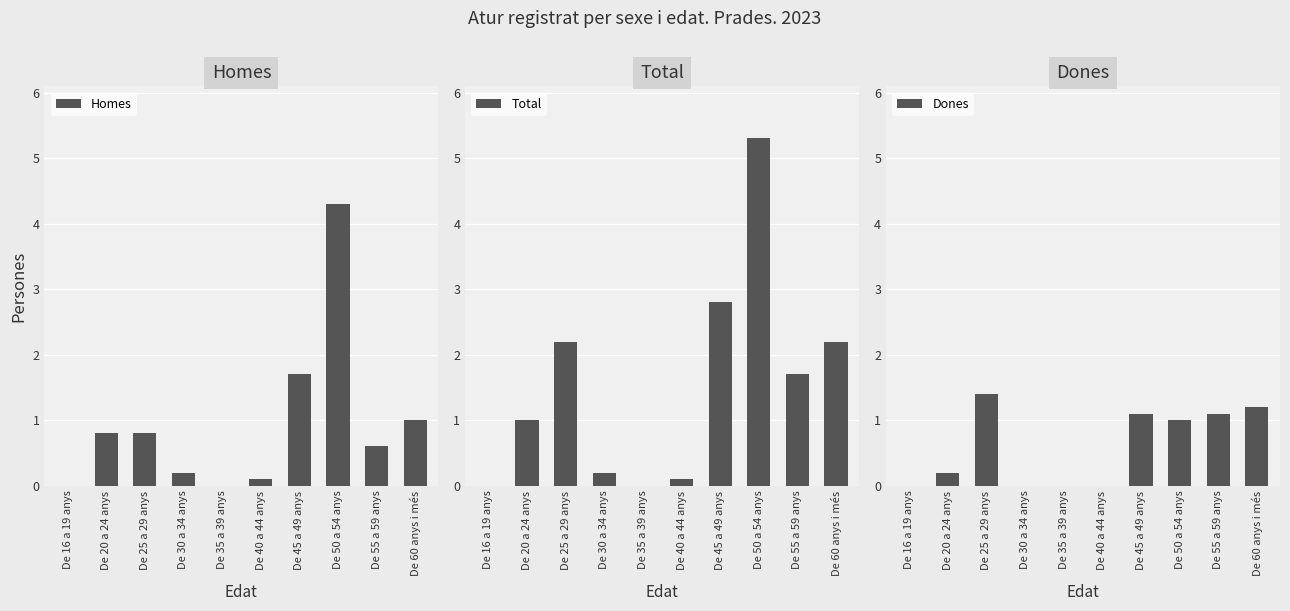

How many groups of bars are there?

10